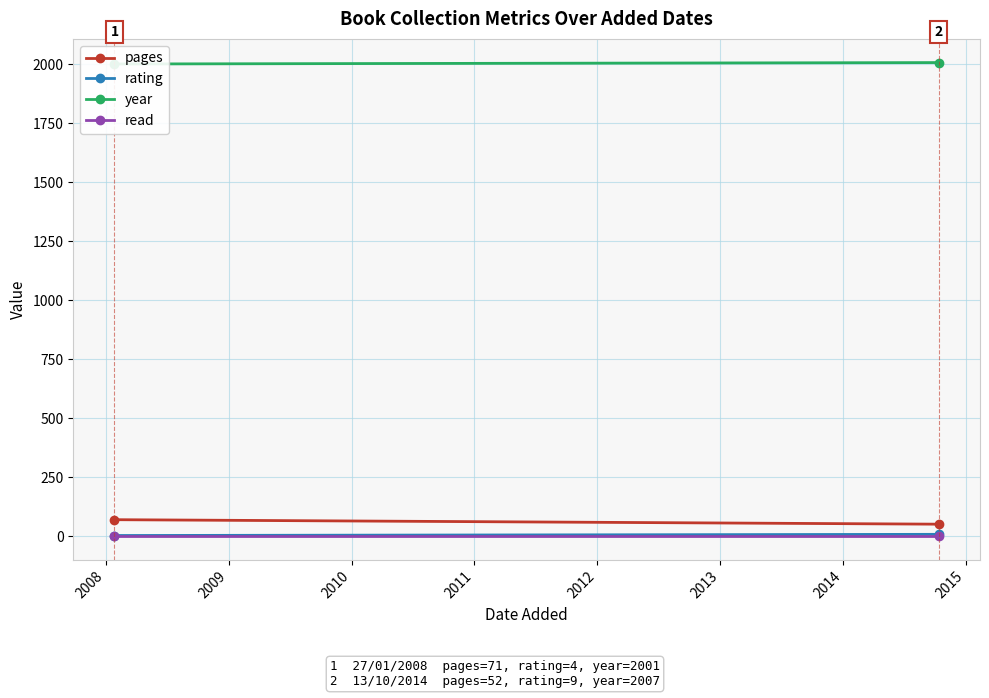

Which series has the widest spread of values?

pages